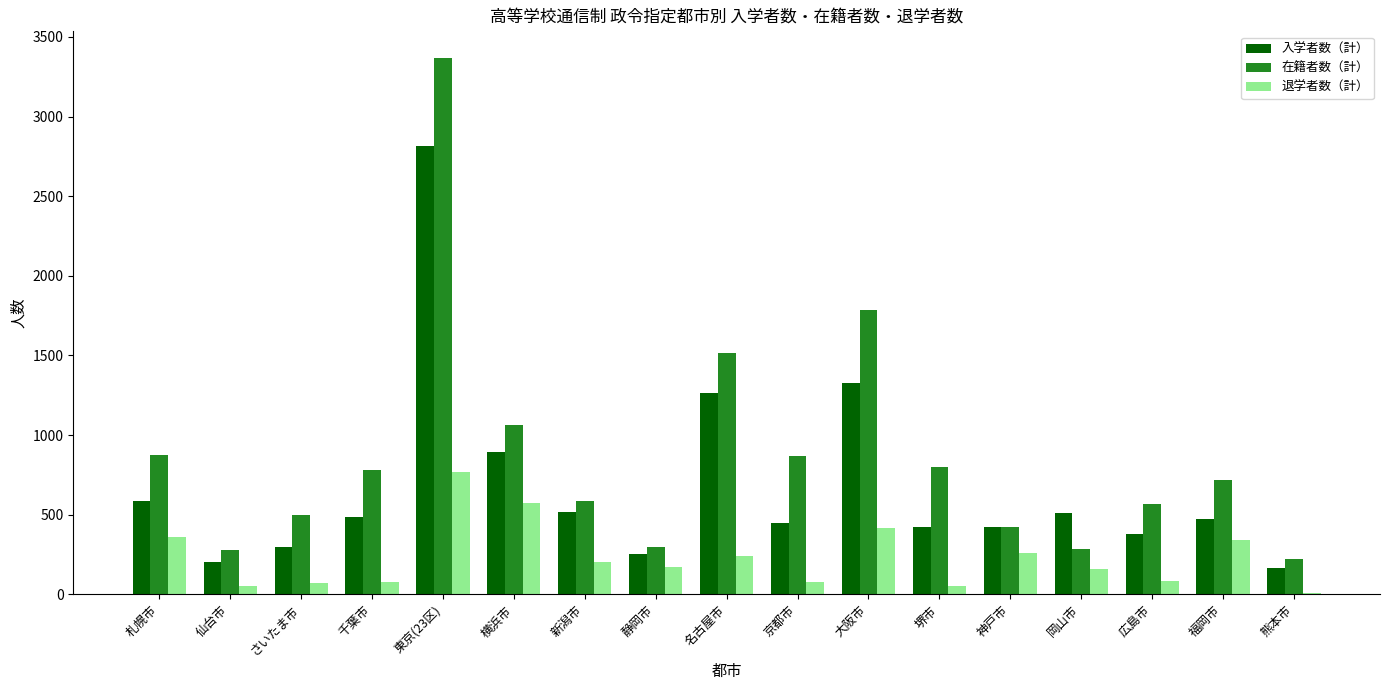

True or false: 在籍者数（計） has a value of 793 at 広島市.

False